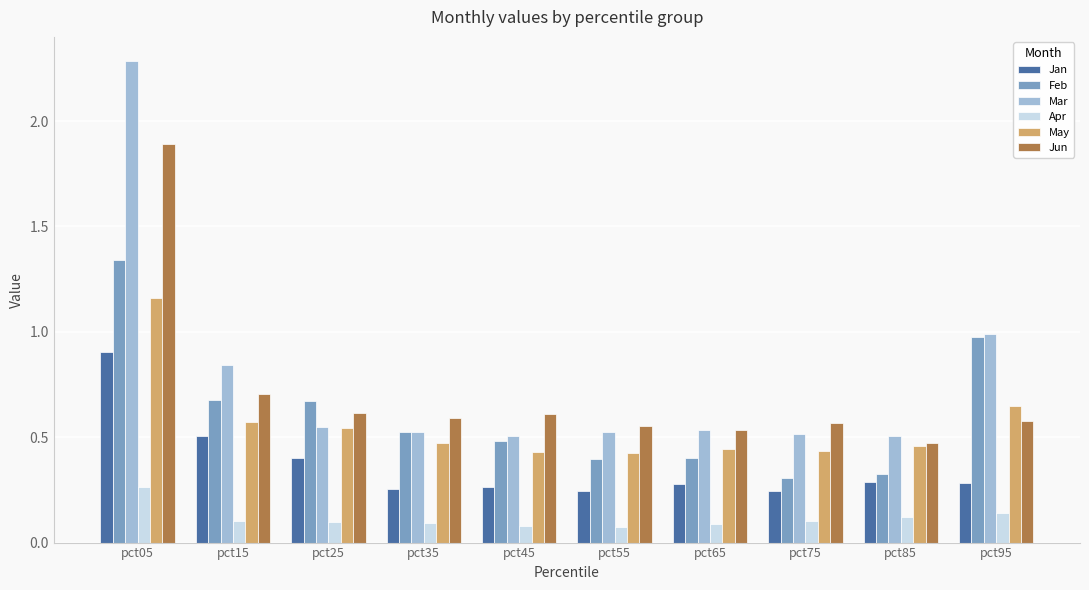

What is the difference between the maximum and minimum values in the Mar series?

1.8